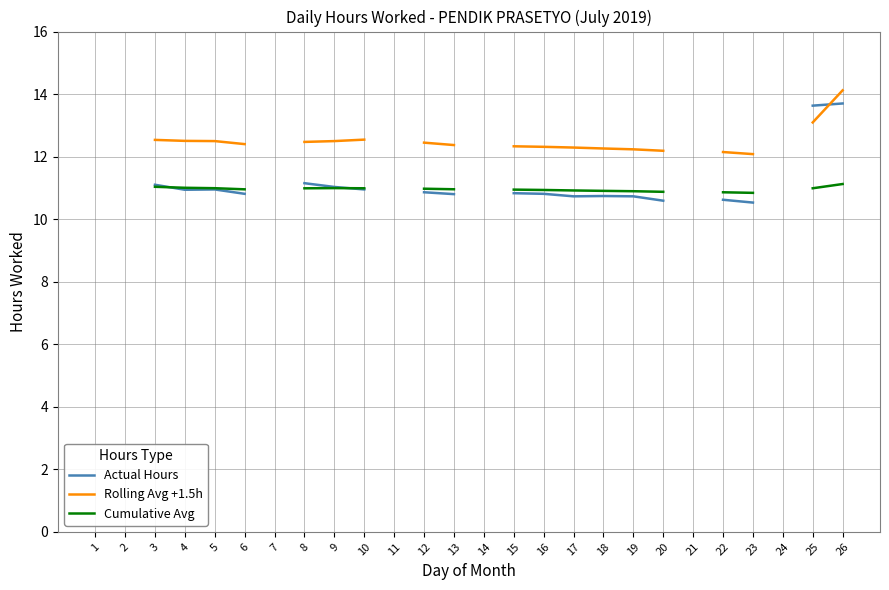

After their last crossing, which series has the higher values: Rolling Avg +1.5h or Actual Hours?

Rolling Avg +1.5h